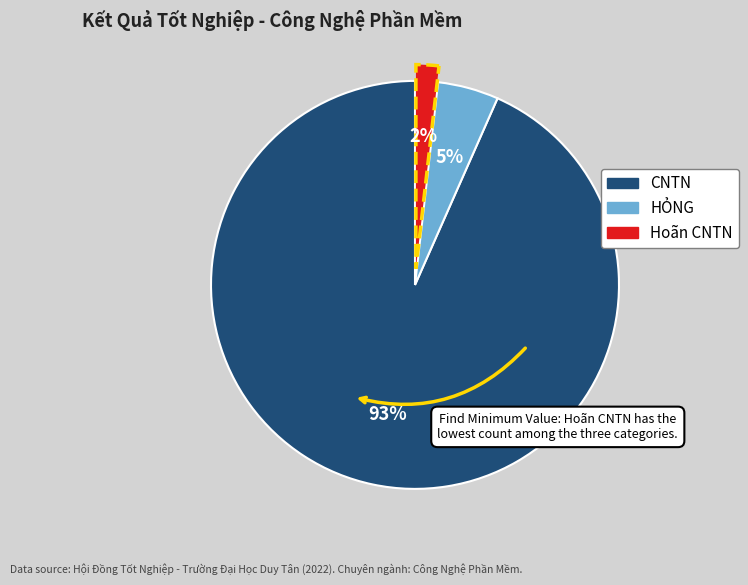

To the nearest percent, what is the average slice percentage?

33%